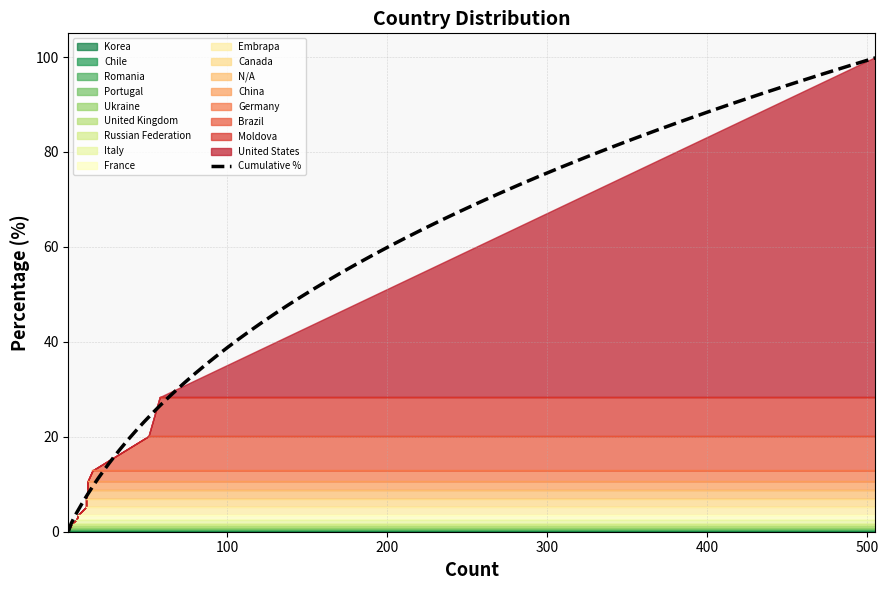

Reading right to left, extract all data points from this chart.

Portugal=0.1	Romania=0.1	Chile=0.1	Korea=0.1	Ukraine=0.3	Russian Federation=0.4	United Kingdom=0.4	Italy=0.9	France=1.0	Canada=1.7	Embrapa=1.7	China=1.8	N/A=1.8	Germany=2.3	Brazil=7.2	Moldova=8.2	United States=71.6